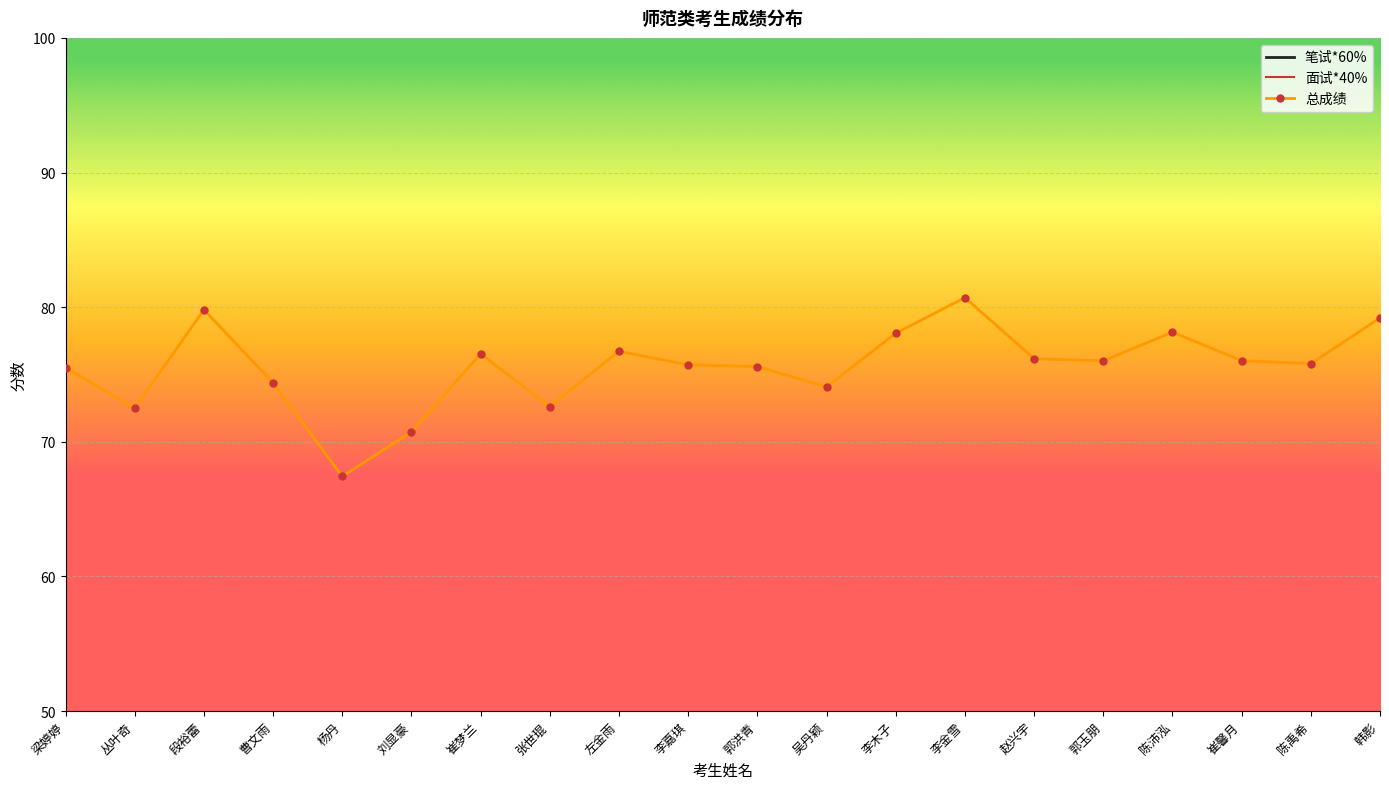

Which series has the widest spread of values?

笔试*60%